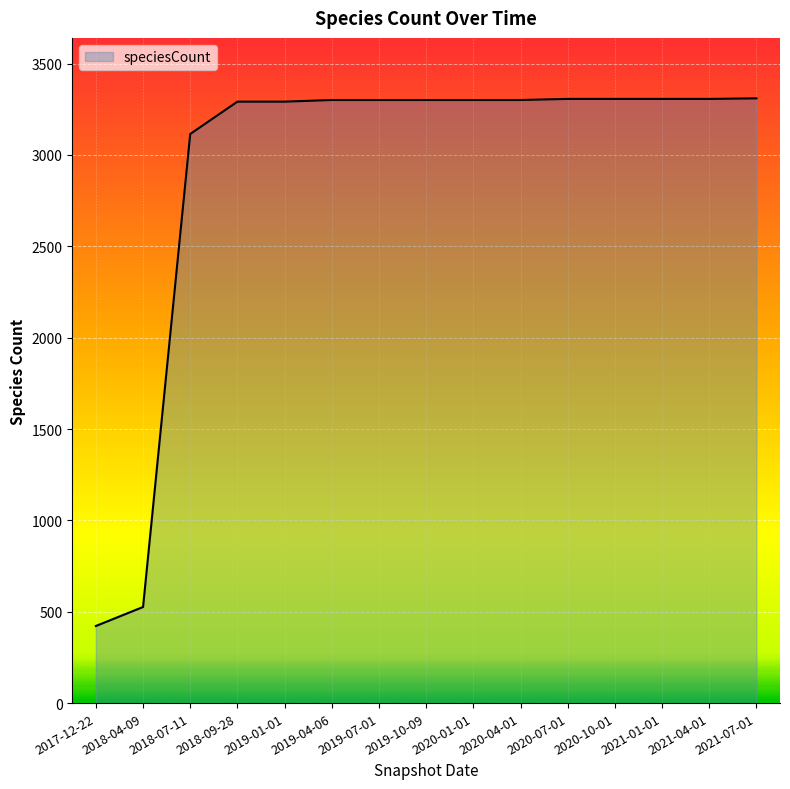

Read the value at 2019-01-01.

3292